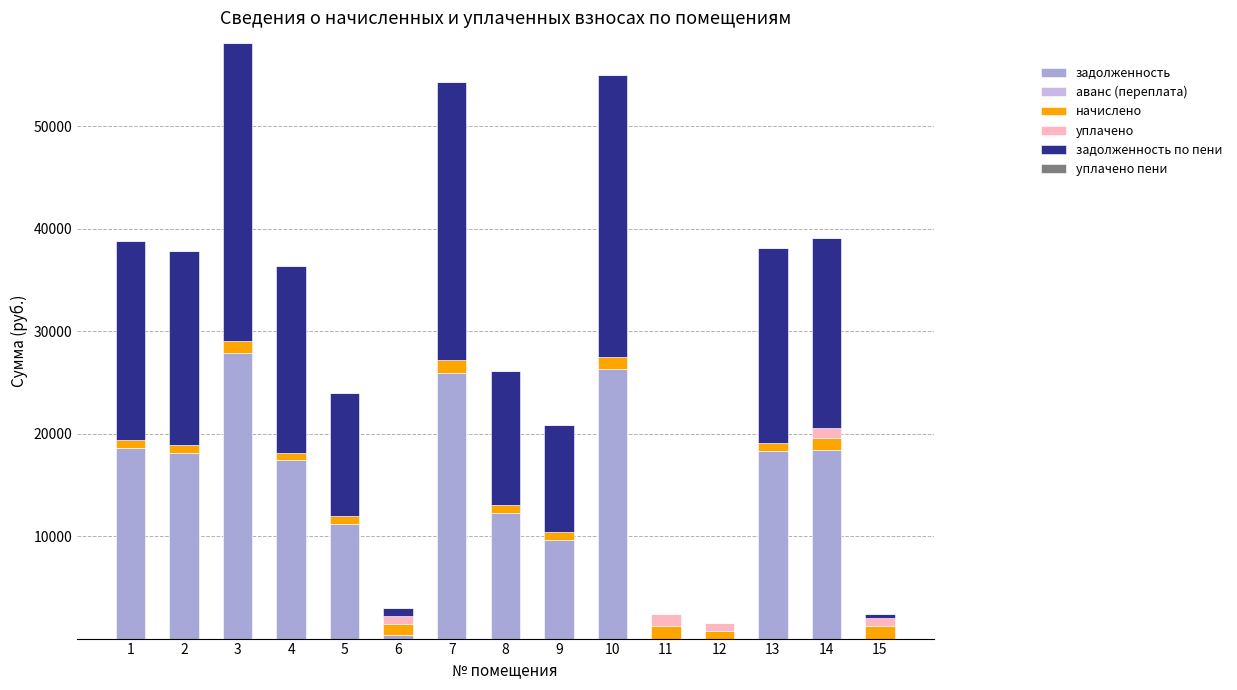

Which series changed the most between 4 and 9?

задолженность